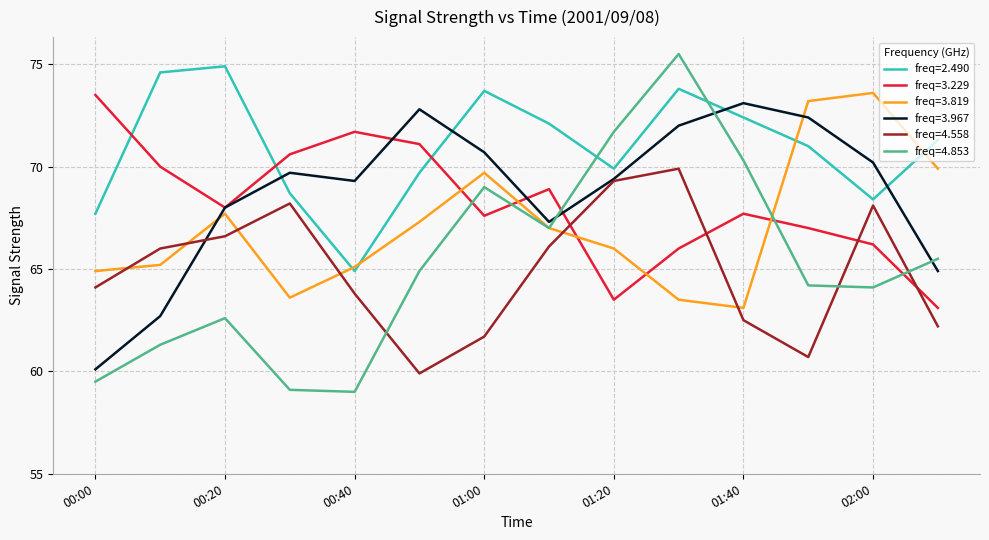

Which series has the largest total across all categories?

freq=2.490